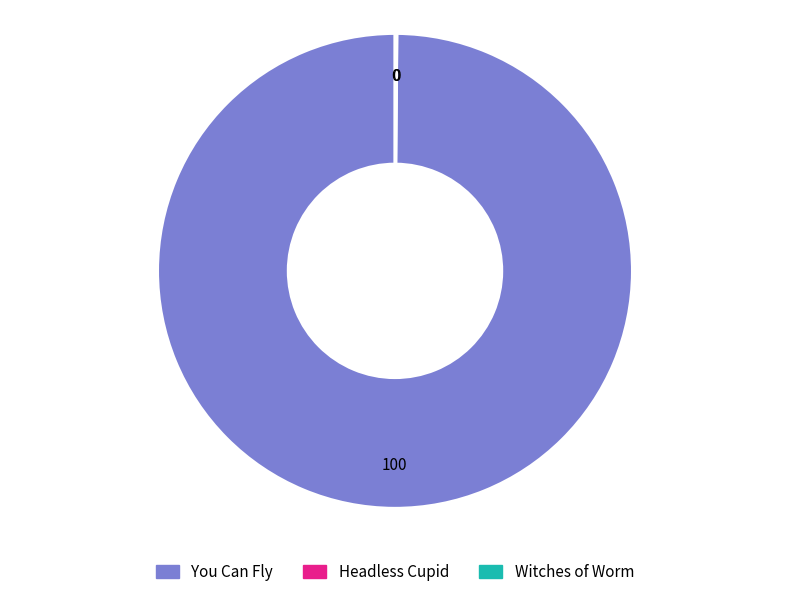

Which category has the biggest portion of the pie?

You Can Fly